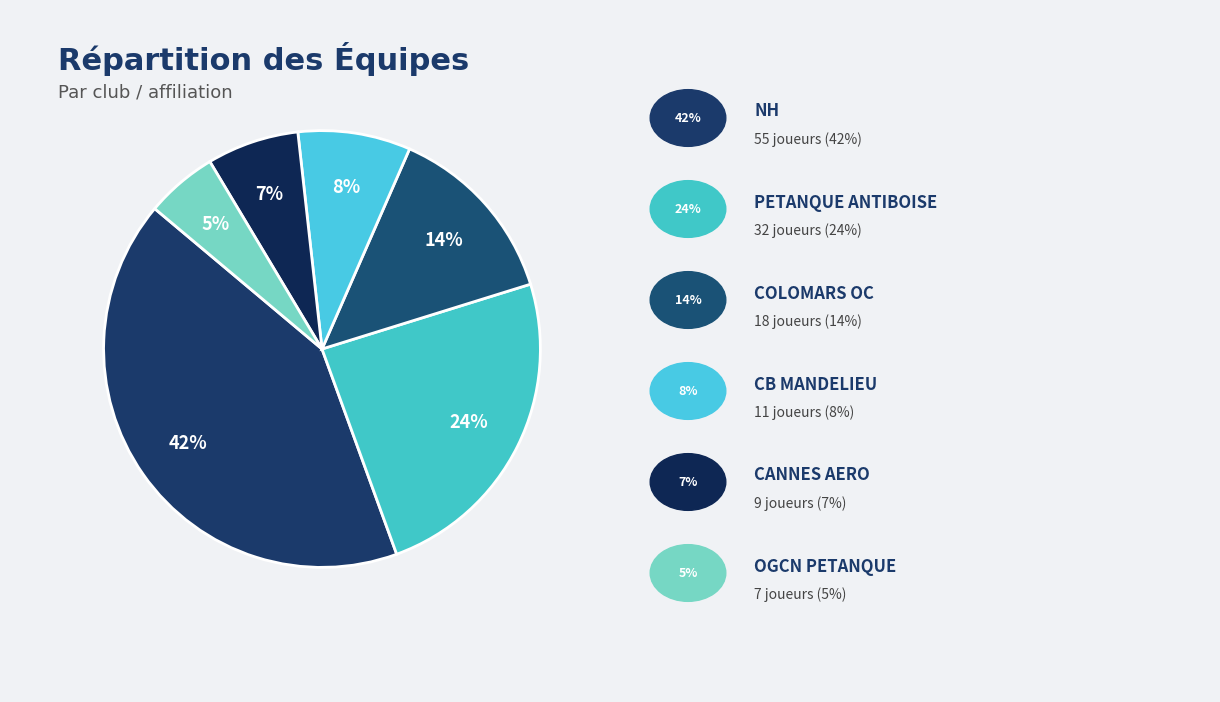

Count the number of slices in the pie.

6